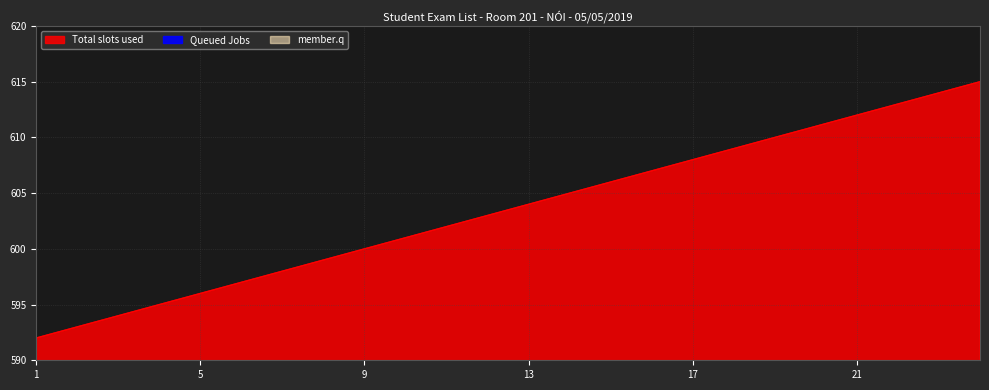

What is the minimum value for Total slots used?

592